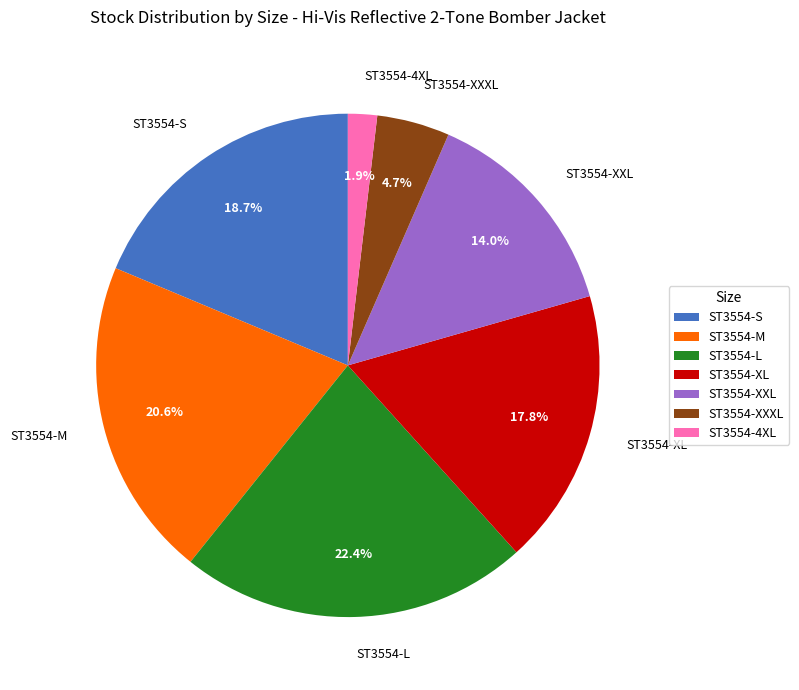

What percentage is NOT represented by ST3554-XXL?

86.0%